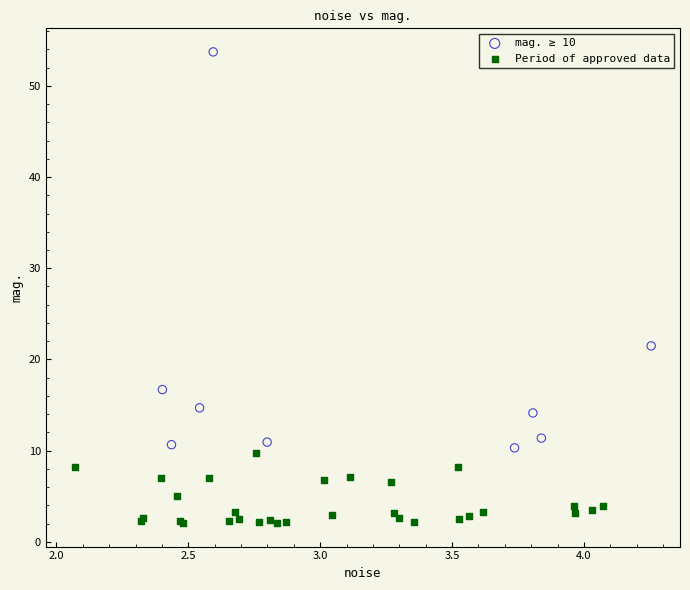

Which series reaches the minimum Y coordinate?

Period of approved data